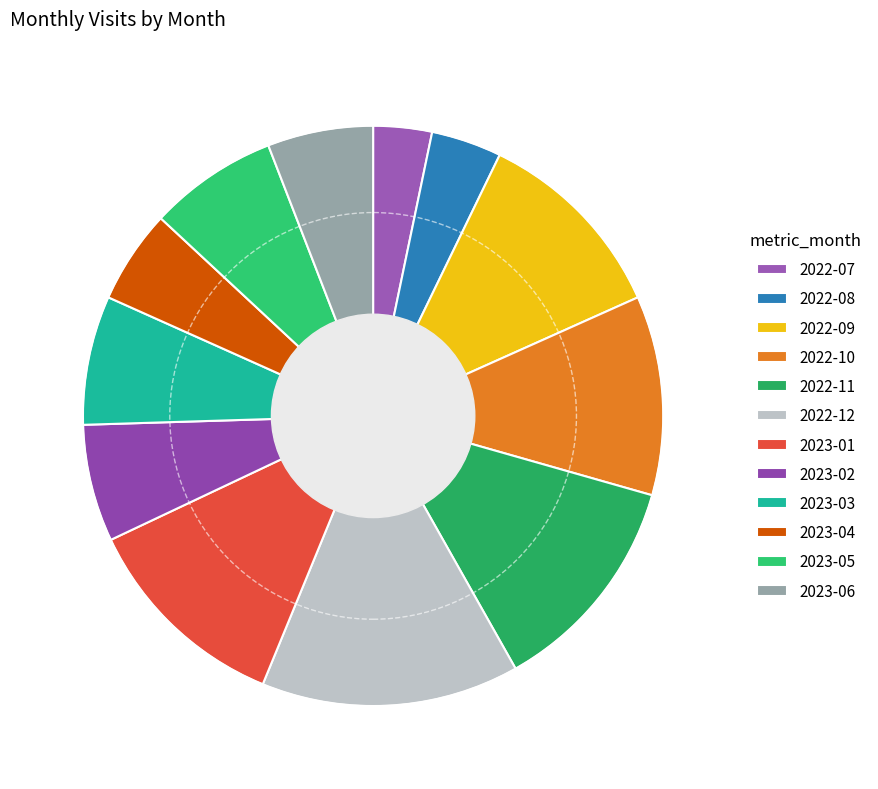

Is there any slice that represents more than half of the pie?

No